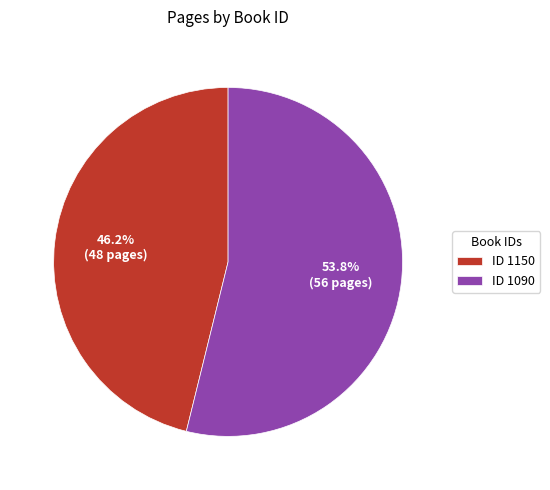

Which has a higher value, ID 1150 or ID 1090?

ID 1090